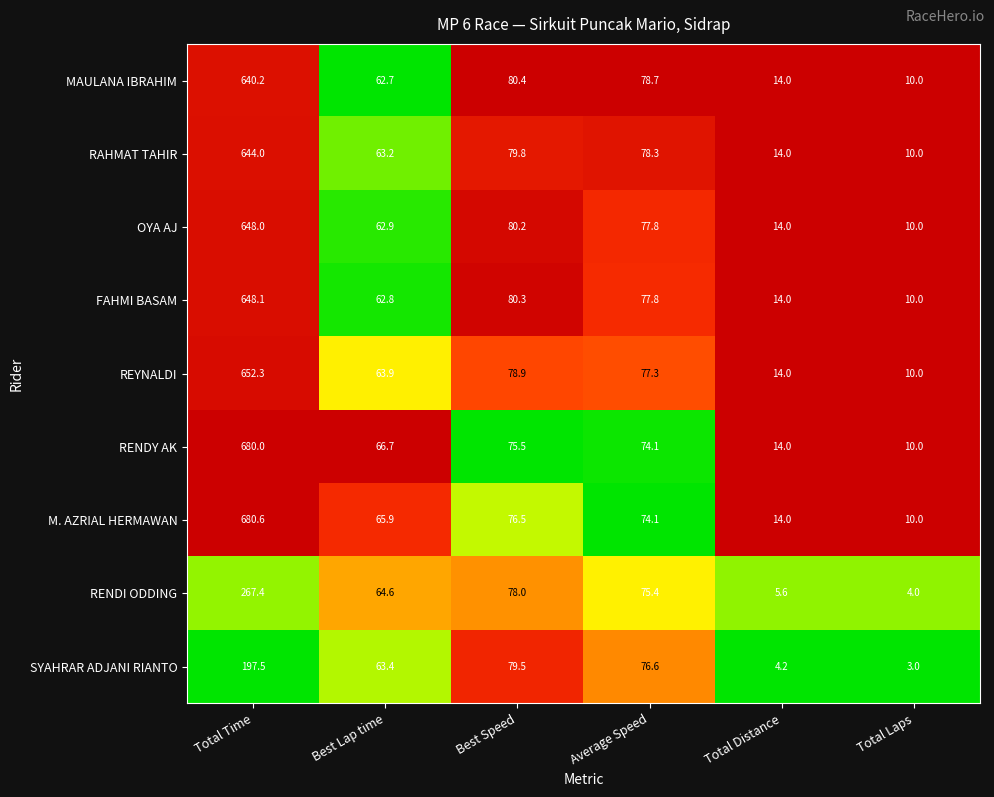

What is the sum of all RENDI ODDING values?

495.0